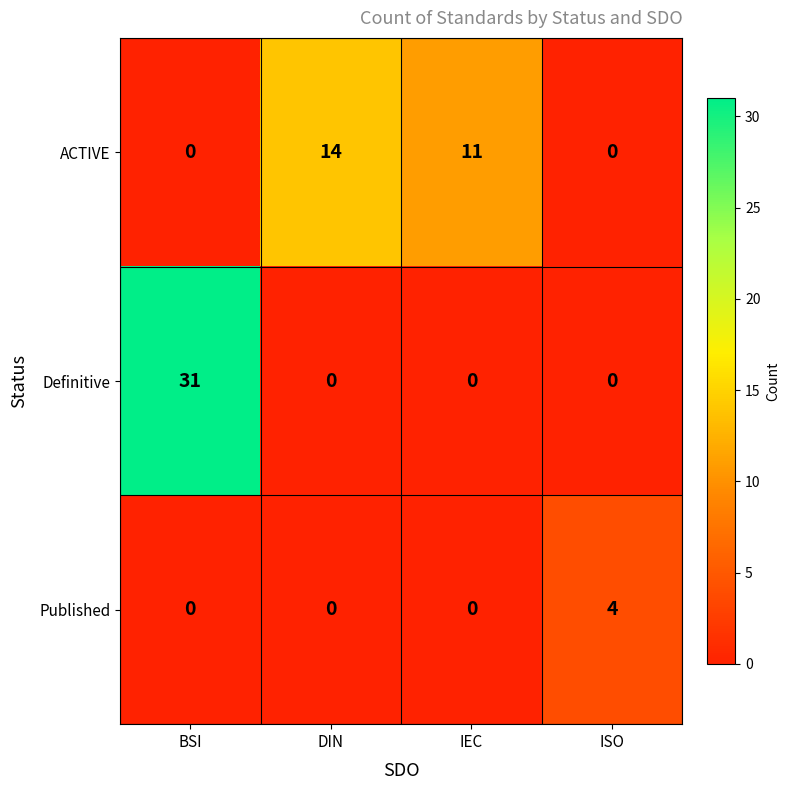

List the series in order of their overall mean, lowest first.

Published, ACTIVE, Definitive